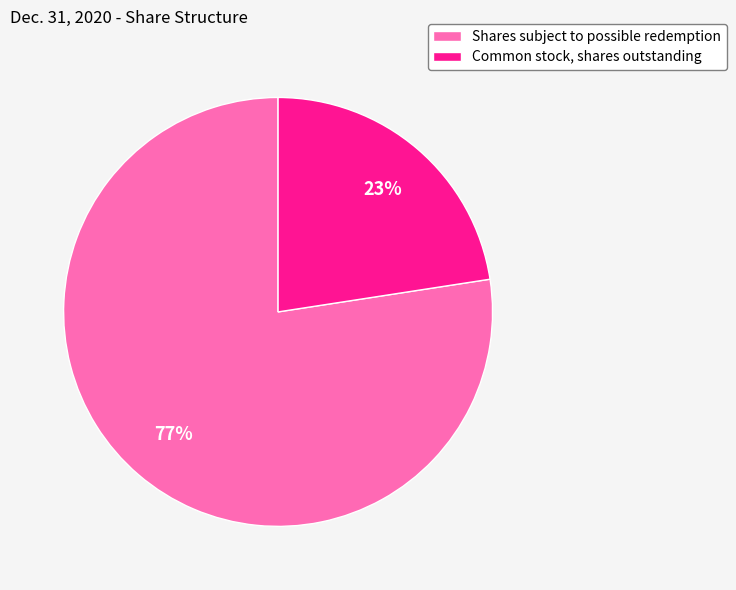

Does Shares subject to possible redemption represent more than half of the total?

Yes